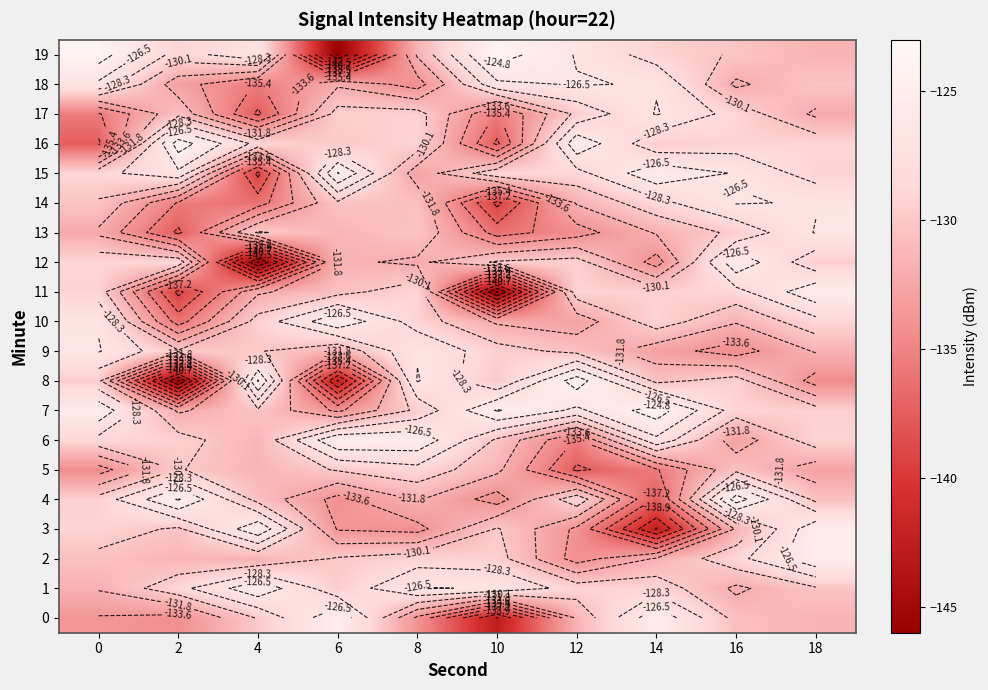

At which label does 12 reach its peak?

16